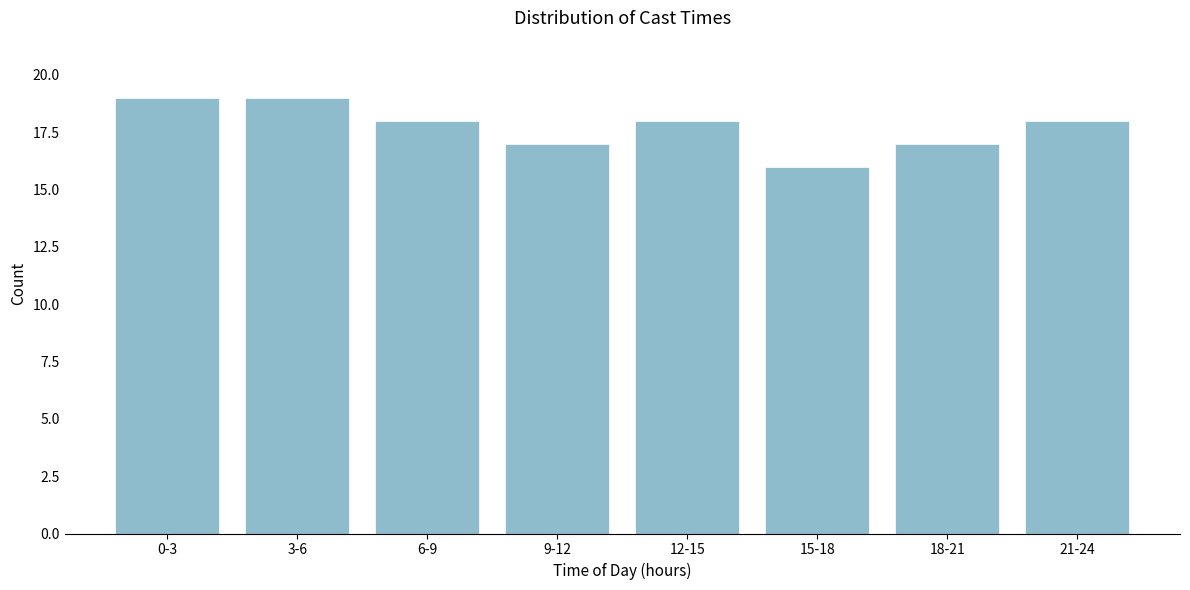

Reading right to left, list all the values displayed in this chart.

18	17	16	18	17	18	19	19